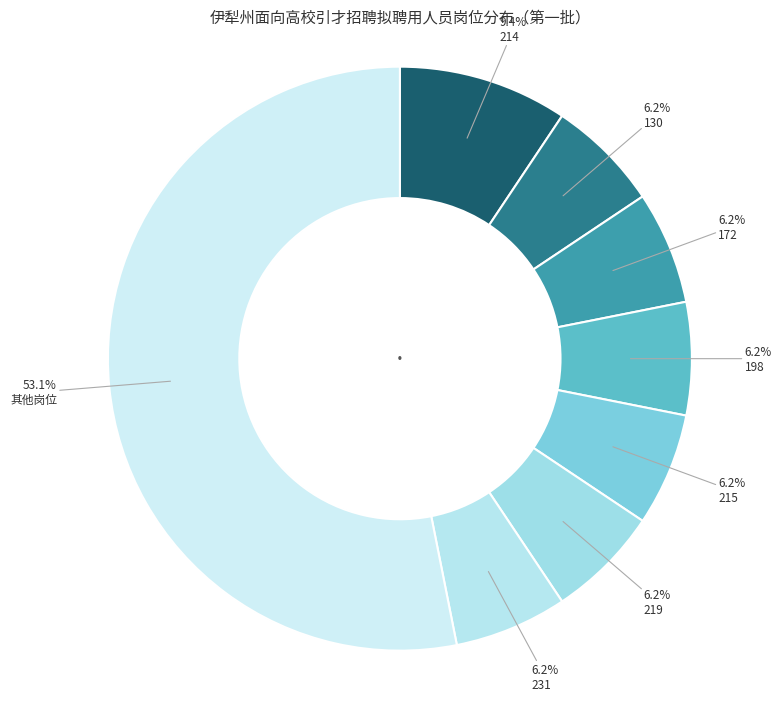

To the nearest percent, what is the difference between the largest and smallest slice percentages?

47%